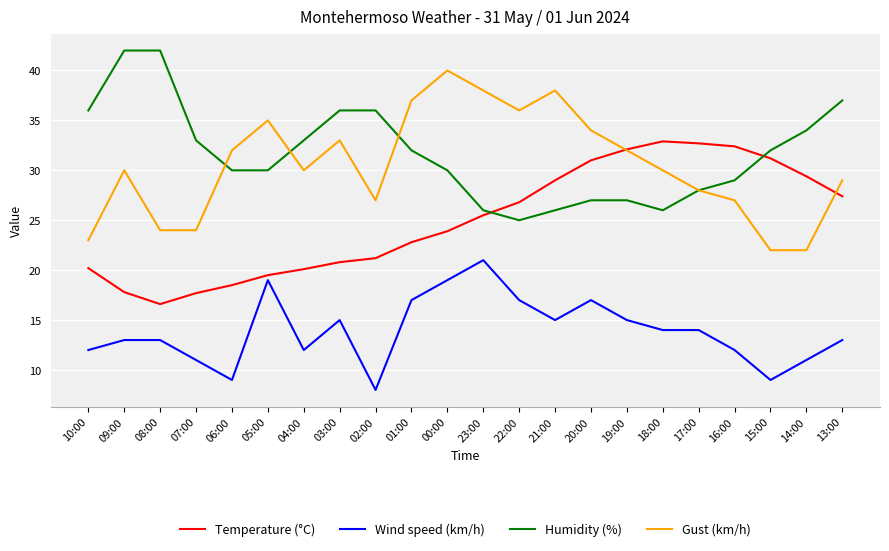

Read the Temperature (°C) value at 16:00.

32.4